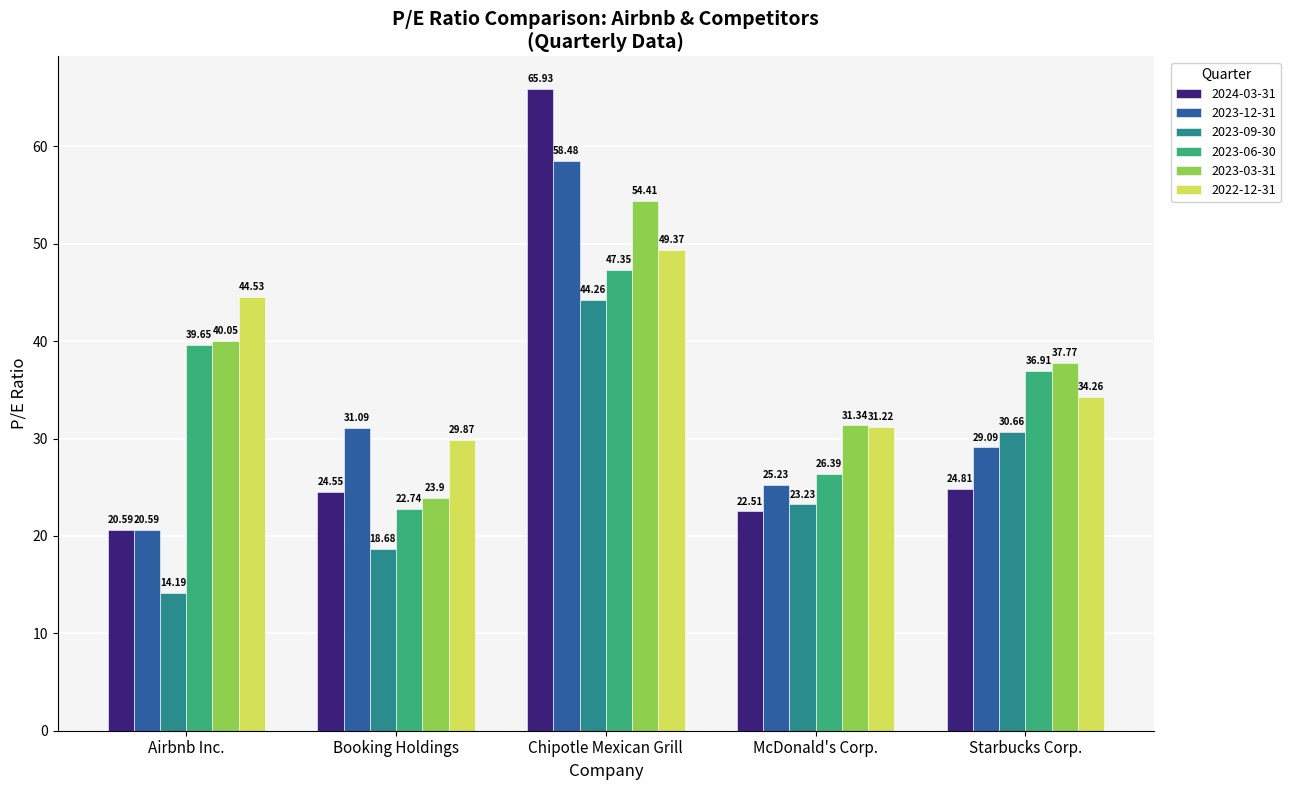

What is the sum of all 2023-06-30 values?

173.0